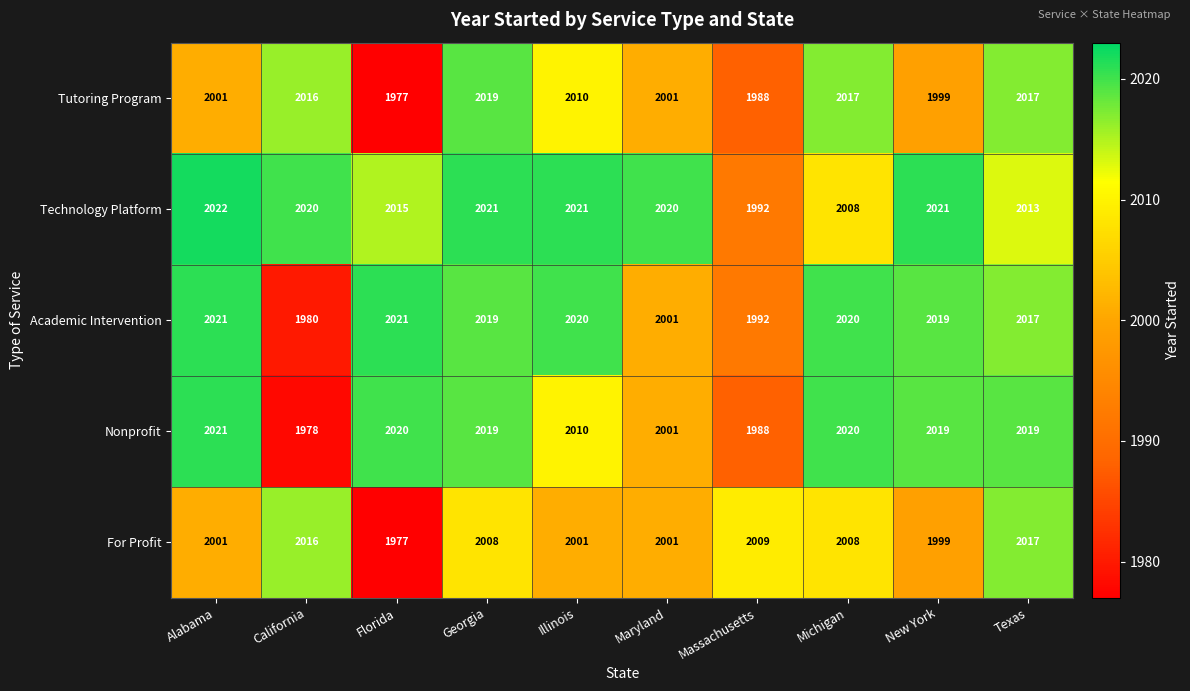

The value of Technology Platform at Michigan is 2008. True or false?

True